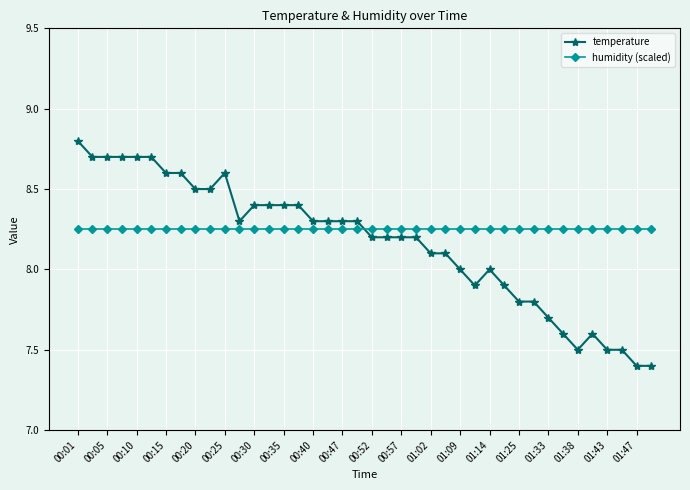

List the series in order of their peak value, highest first.

temperature, humidity (scaled)